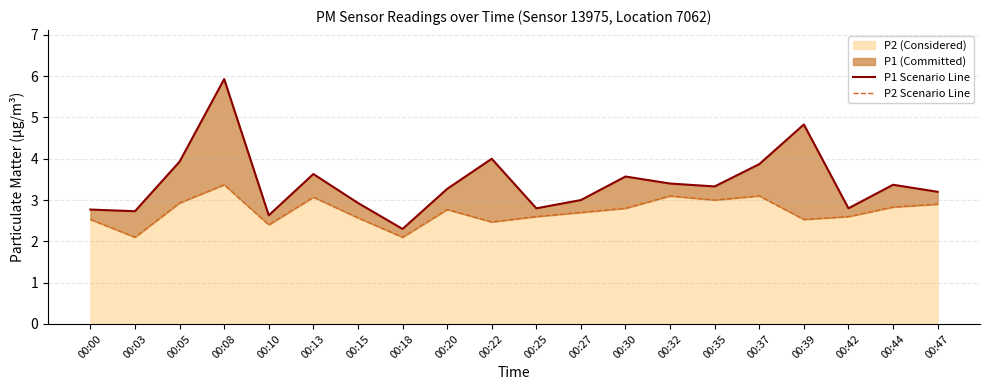

List the series in order of their overall mean, lowest first.

P2 Scenario Line, P1 Scenario Line